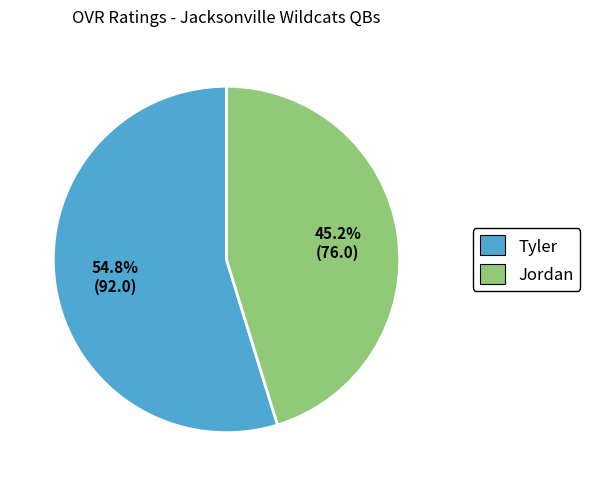

What is the total percentage of Jordan and Tyler?

100.0%